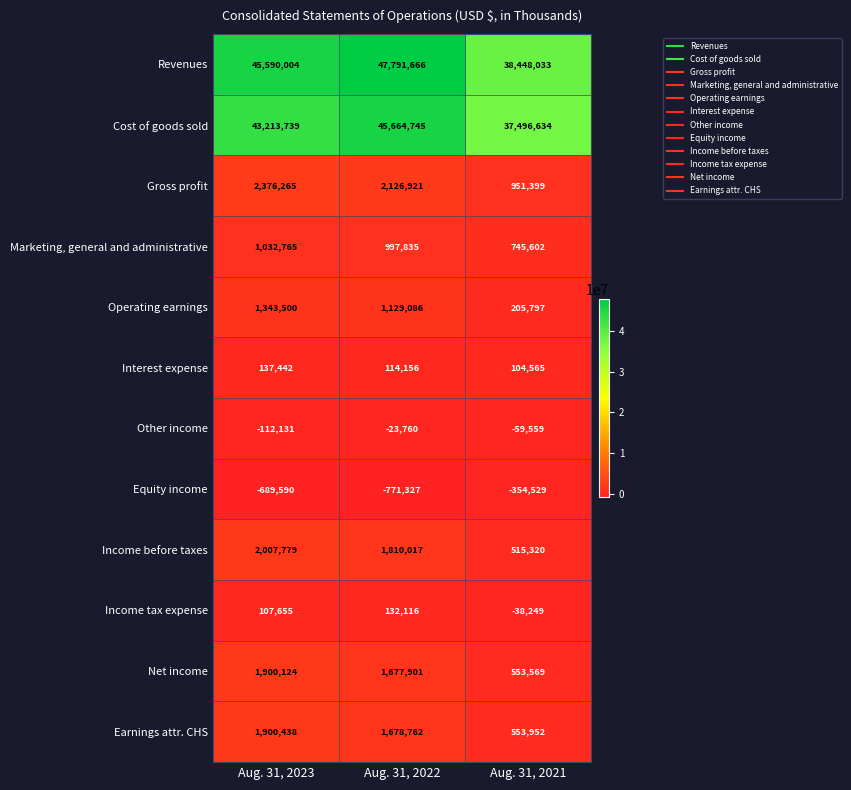

Which series has the largest range (max minus min)?

Revenues